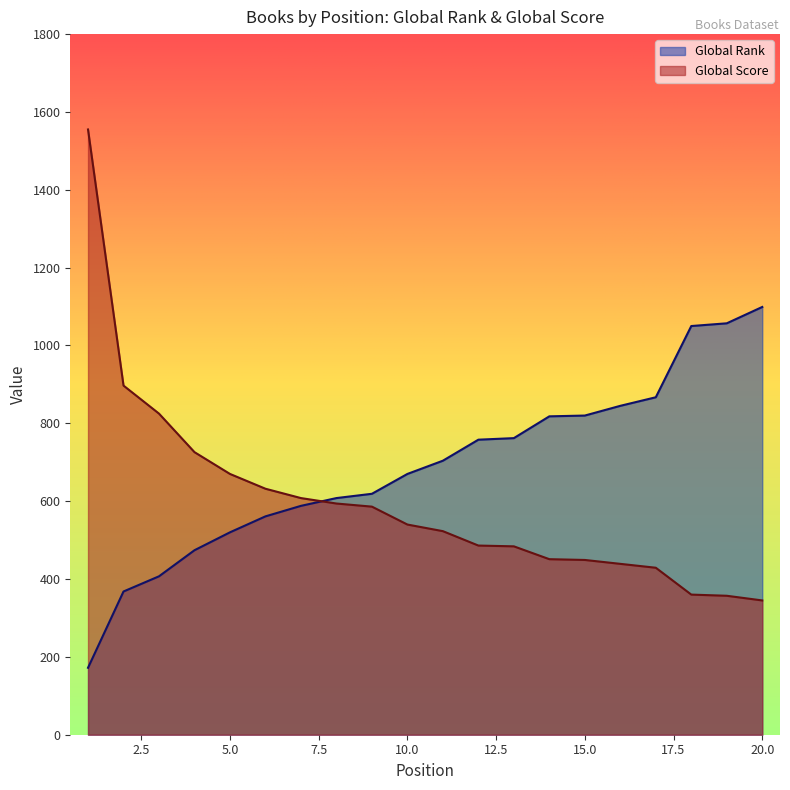

Between which two adjacent categories do Global Rank and Global Score first intersect?

7 and 8